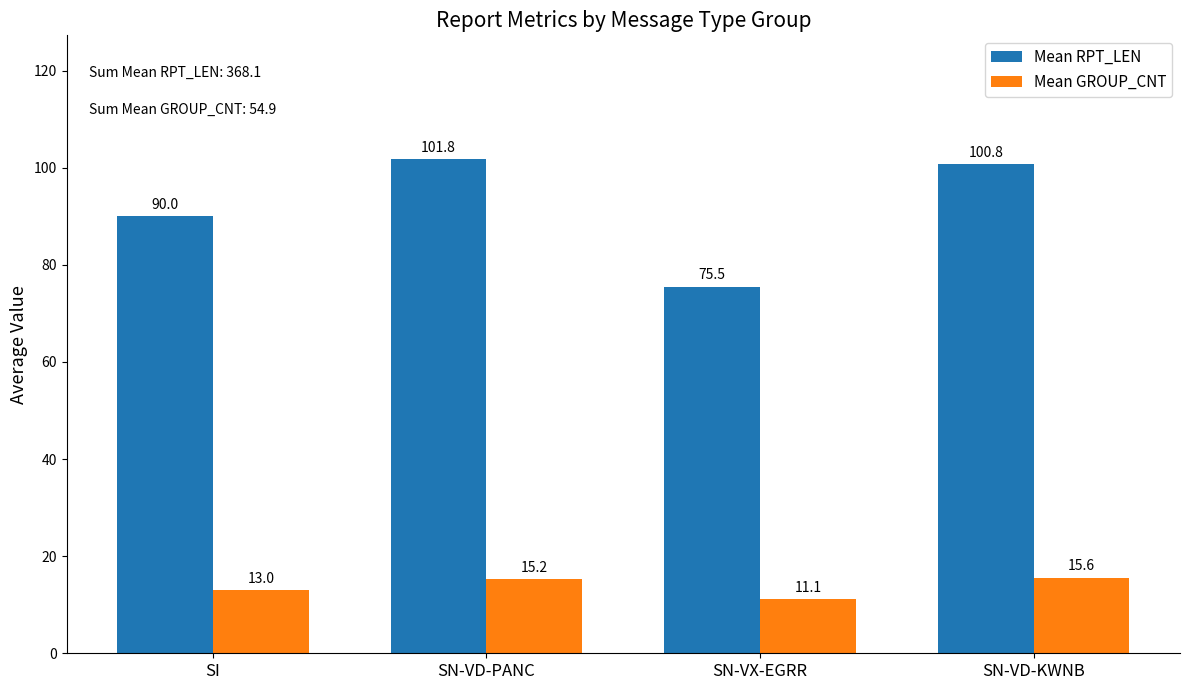

How many bars are there in total?

8